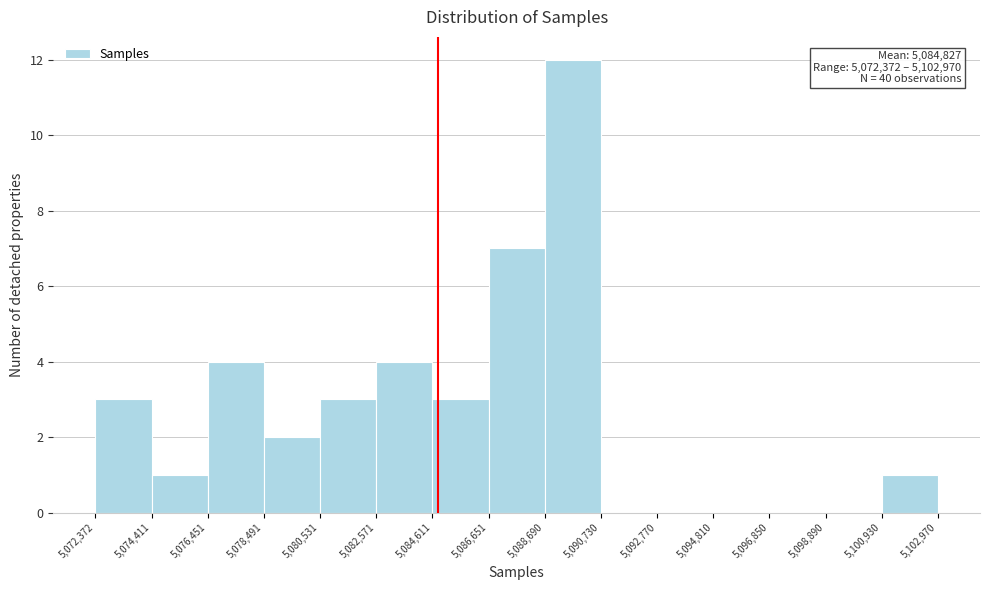

Over which range of the x-axis is the bar tallest?

5,088,690 to 5,090,730